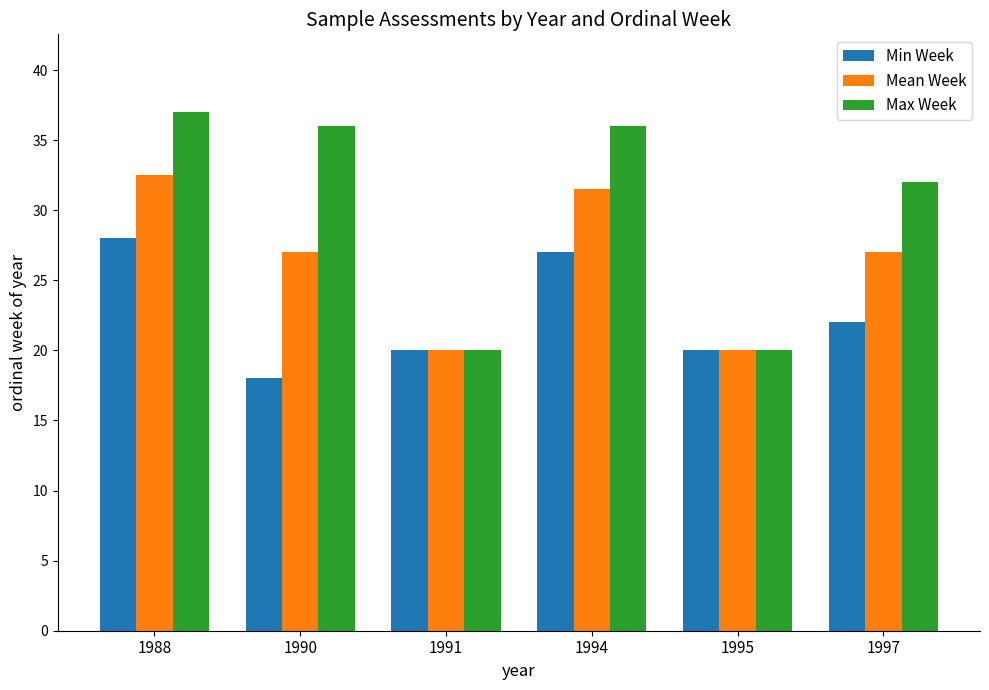

Rank the series by their average value, from lowest to highest.

Min Week, Mean Week, Max Week